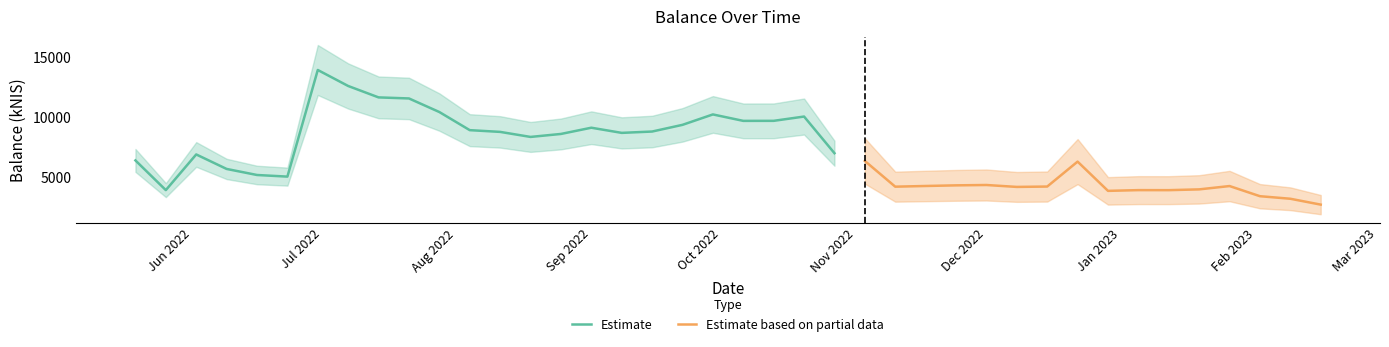

True or false: the data has more than 2 interior local peaks.

True